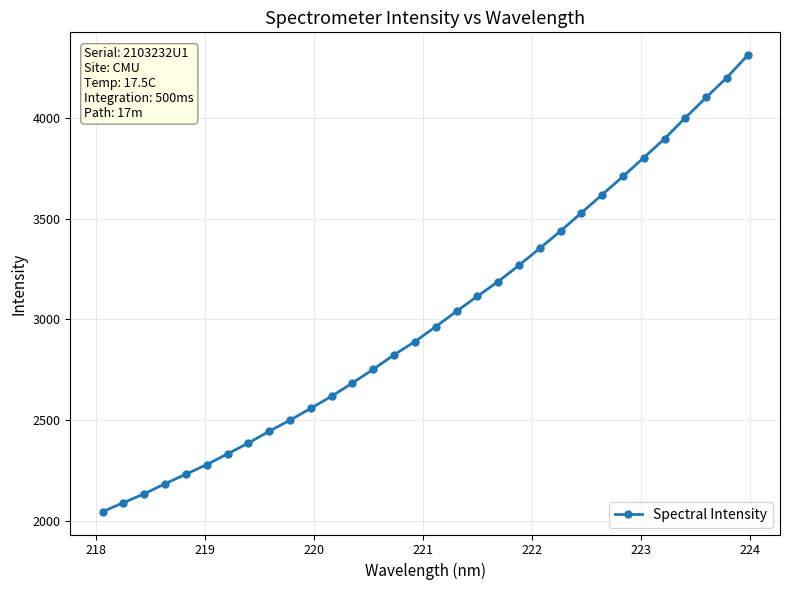

What is the value of the 29th point from the left?

4000.8